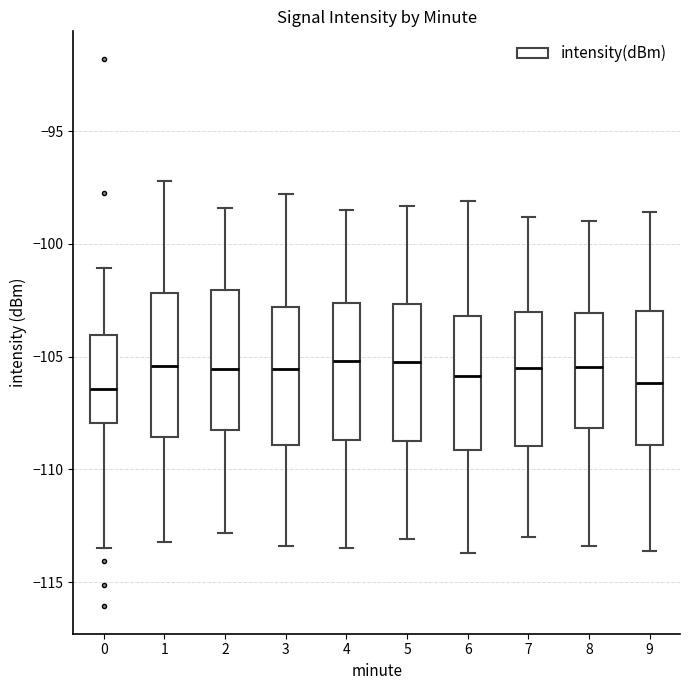

Reading left to right, transcribe this box plot: for each box, give where its median line is, the range the box spans, and where its two whiskers end, as read against the y-axis. The values are not printed on the chart, so give them approximately, as read against the axis.

0: median -106.5, box -108.0 to -104.0, whiskers -113.5 to -101.0
1: median -105.5, box -108.5 to -102.0, whiskers -113.0 to -97.0
2: median -105.5, box -108.0 to -102.0, whiskers -113.0 to -98.5
3: median -105.5, box -109.0 to -103.0, whiskers -113.5 to -98.0
4: median -105.0, box -108.5 to -102.5, whiskers -113.5 to -98.5
5: median -105.0, box -108.5 to -102.5, whiskers -113.0 to -98.5
6: median -106.0, box -109.0 to -103.0, whiskers -113.5 to -98.0
7: median -105.5, box -109.0 to -103.0, whiskers -113.0 to -99.0
8: median -105.5, box -108.0 to -103.0, whiskers -113.5 to -99.0
9: median -106.0, box -109.0 to -103.0, whiskers -113.5 to -98.5